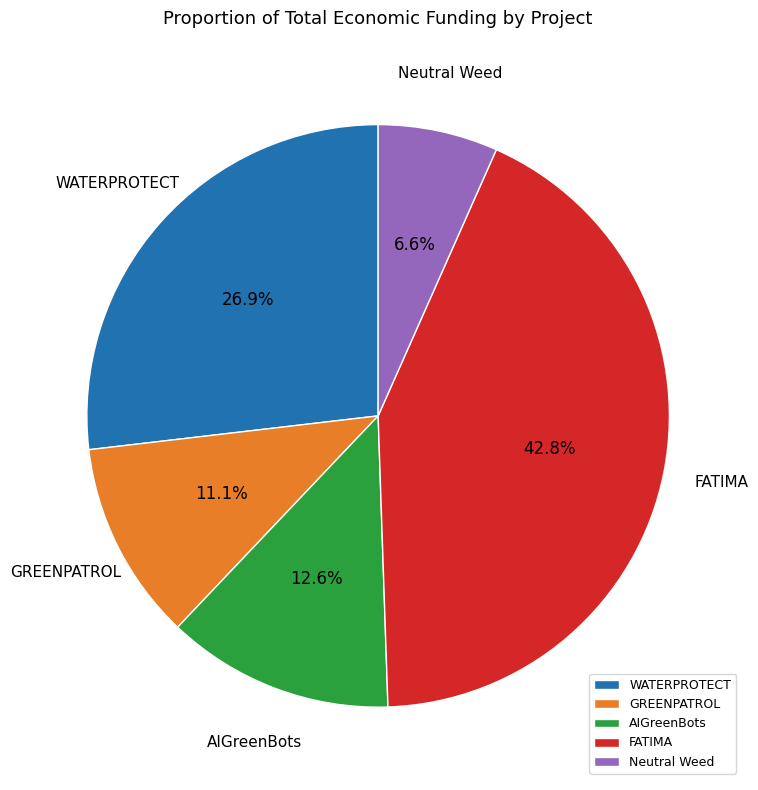

What is the ratio of the value at GREENPATROL to the value at Neutral Weed?

1.7